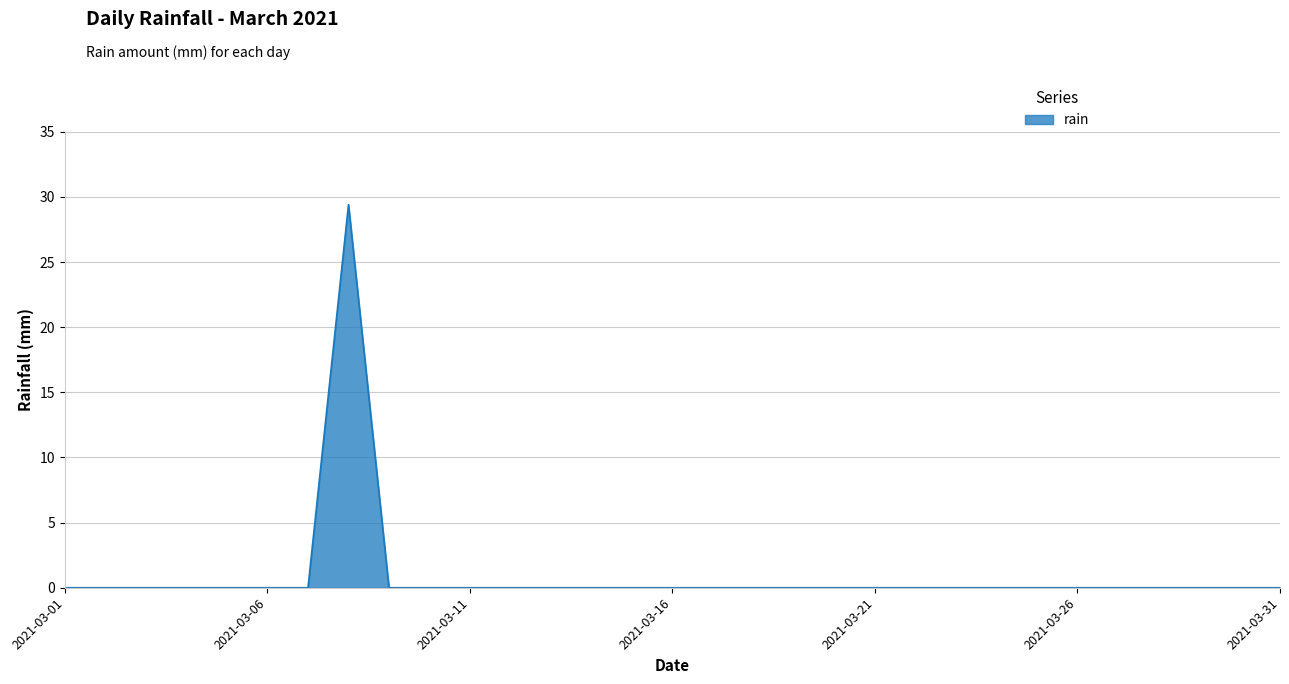

What is the maximum value shown in the chart?

29.4